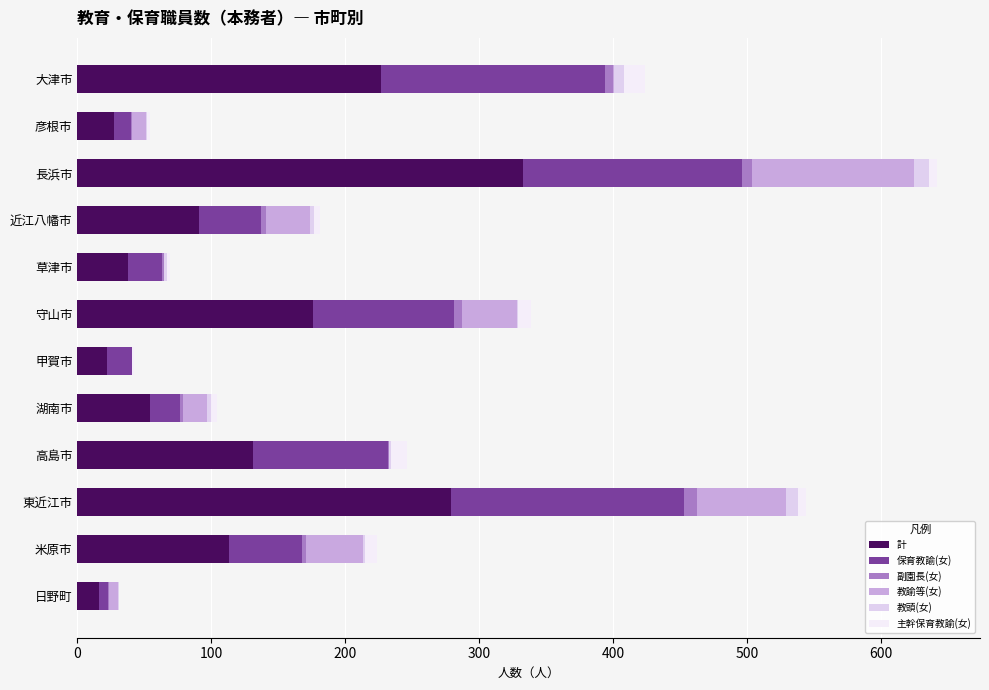

Count the number of categories in the chart.

12